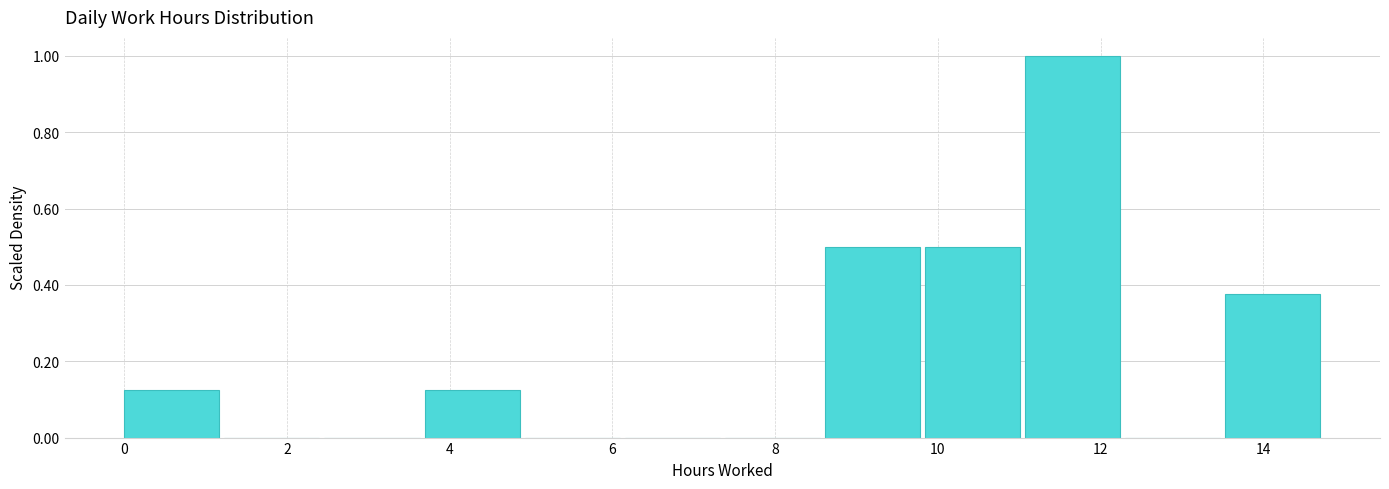

Reading left to right, list every bar in this chart as the range it spans on the x-axis followed by its height. Neither the bar edges nor the heights are printed on the chart, so give them approximately, as read against the axes.

0.0 to 1.2: 0.12
1.2 to 2.4: 0
2.4 to 3.6: 0
3.6 to 5.0: 0.12
5.0 to 6.2: 0
6.2 to 7.4: 0
7.4 to 8.6: 0
8.6 to 9.8: 0.50
9.8 to 11.0: 0.50
11.0 to 12.4: 1.00
12.4 to 13.6: 0
13.6 to 14.8: 0.38